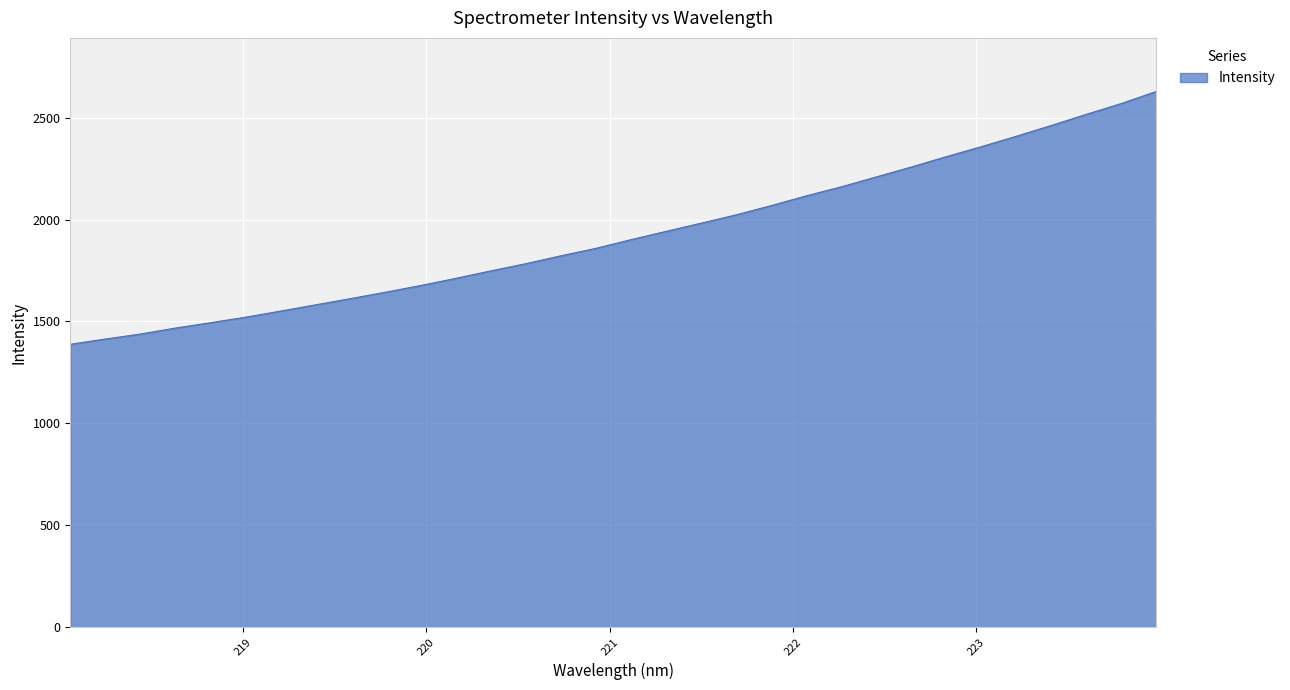

What is the difference between the maximum and minimum values?

1240.6